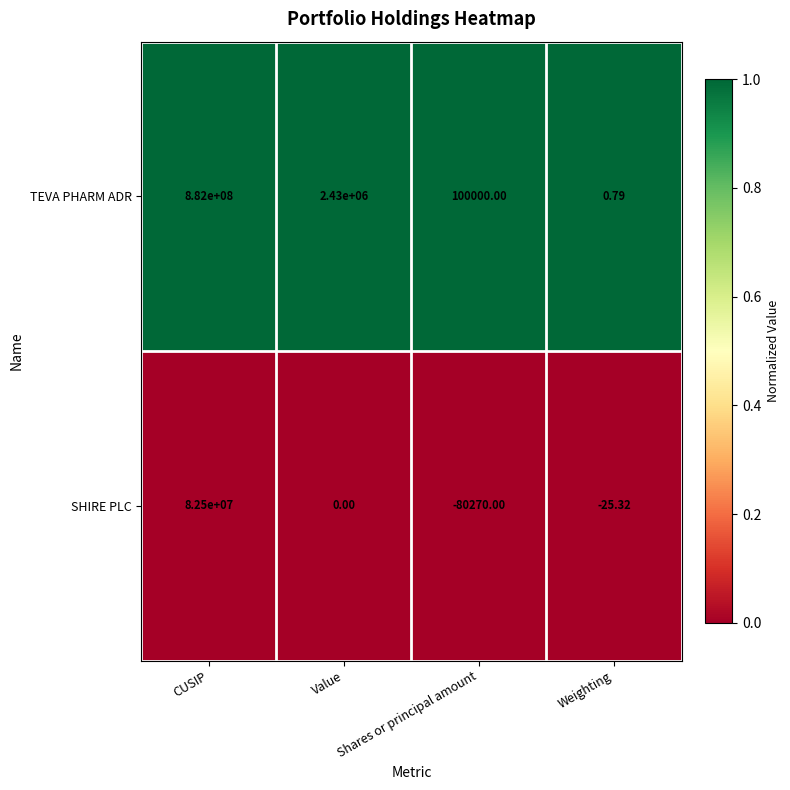

Which series has the largest range (max minus min)?

TEVA PHARM ADR